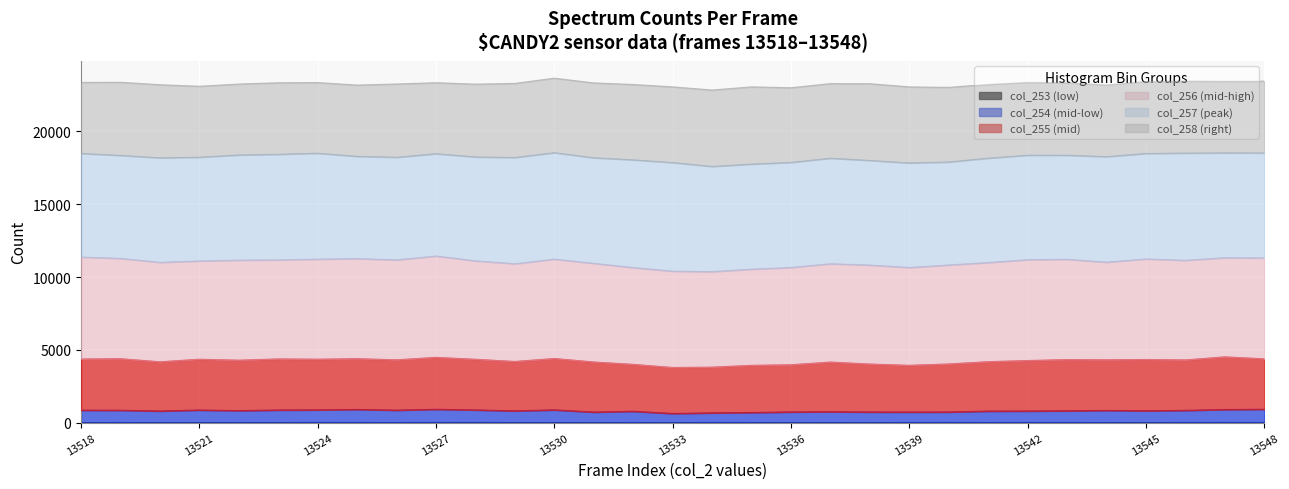

What is the difference between the col_254 values at 13526 and 13546?

13